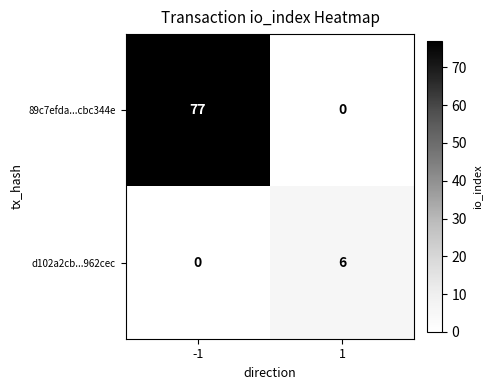

Which series changed the most between -1 and 1?

89c7efda...cbc344e